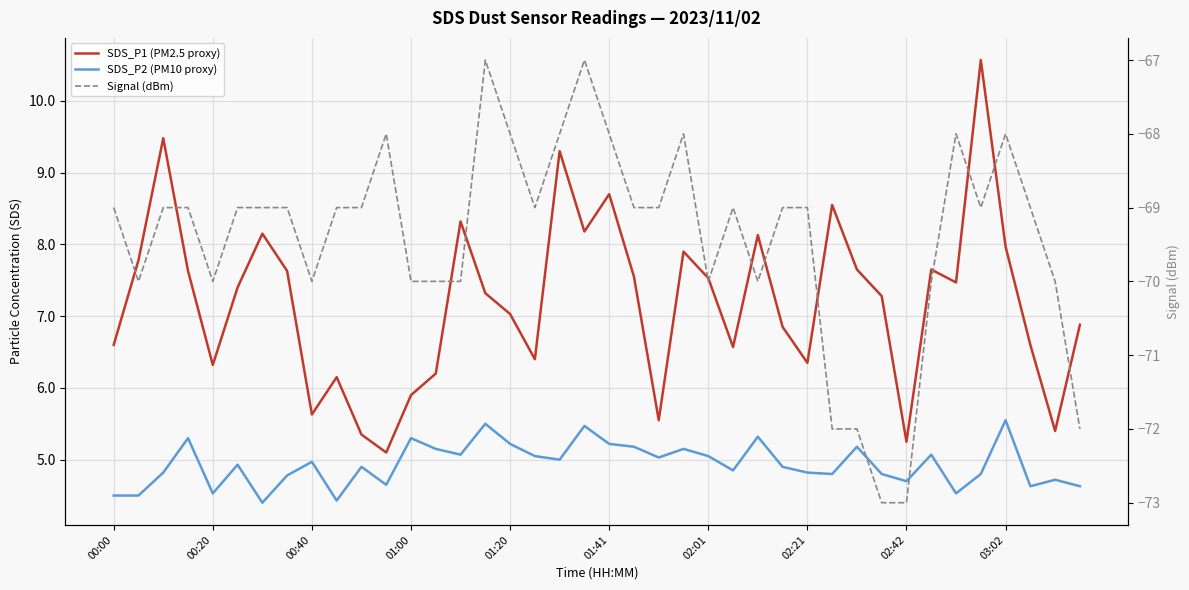

Which series has the largest range (max minus min)?

Signal (dBm)